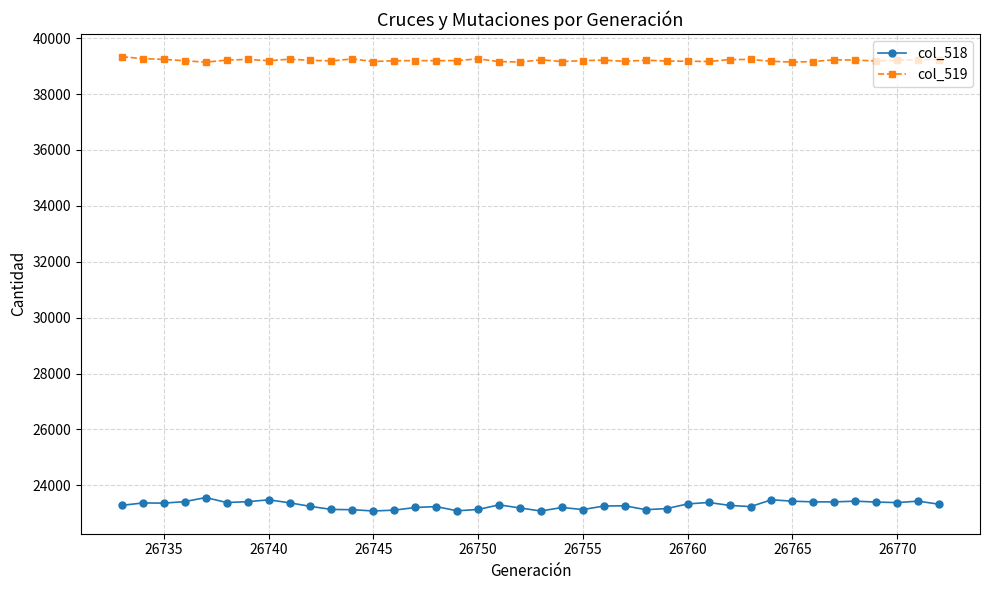

List the series in order of their peak value, highest first.

col_519, col_518